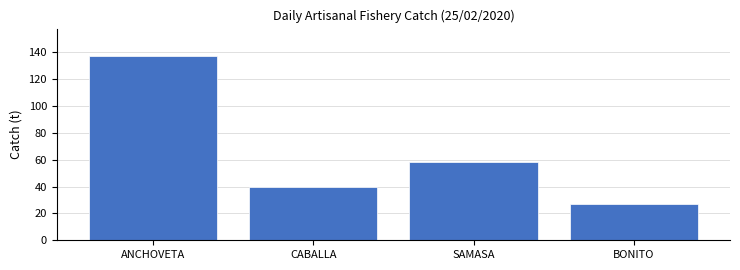

Reading left to right, list all the values displayed in this chart.

137	40	58	27